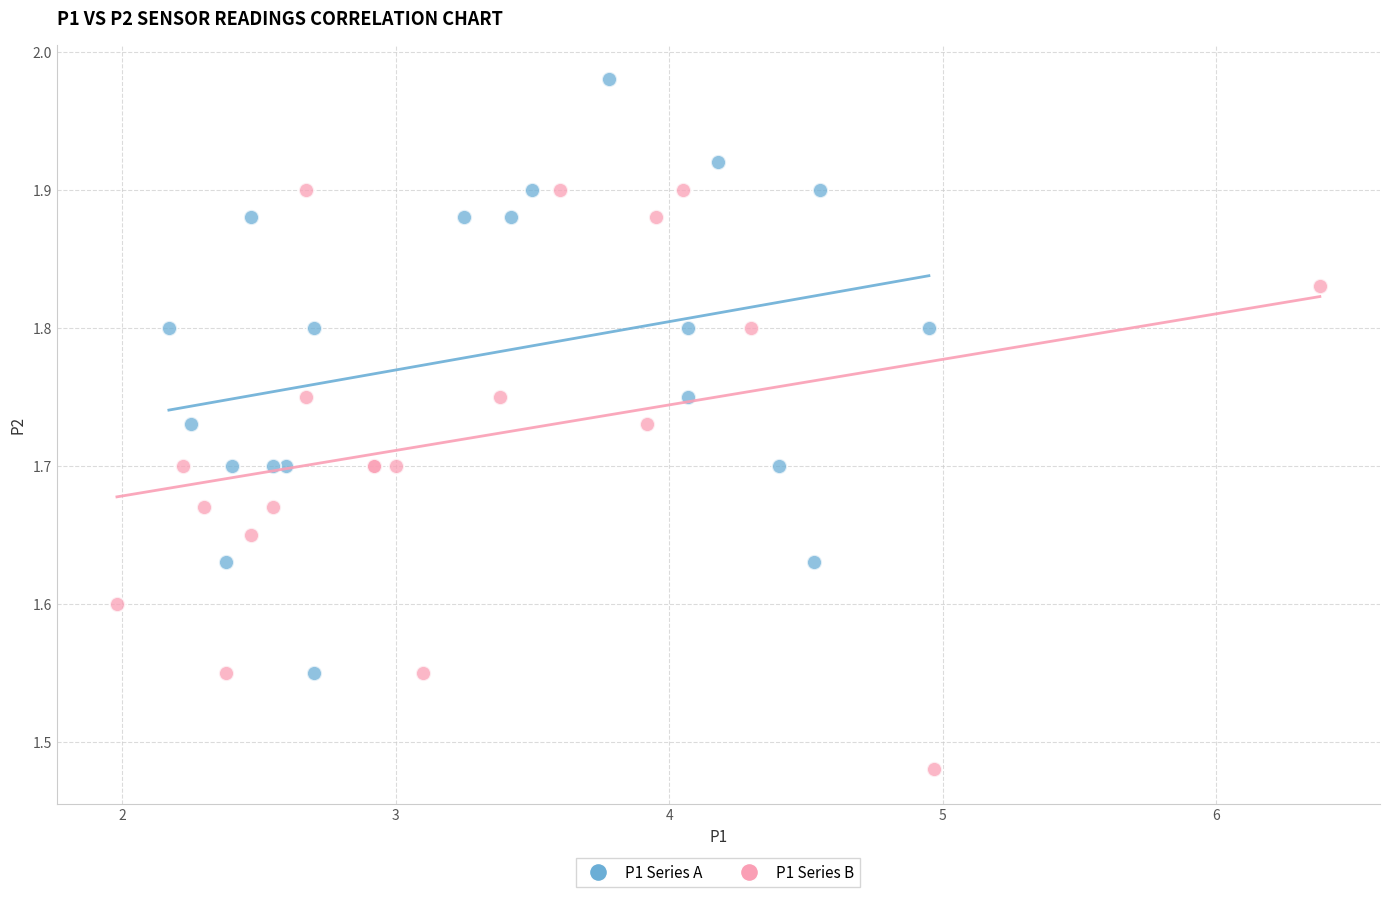

Which series reaches the maximum Y coordinate?

P1 Series A